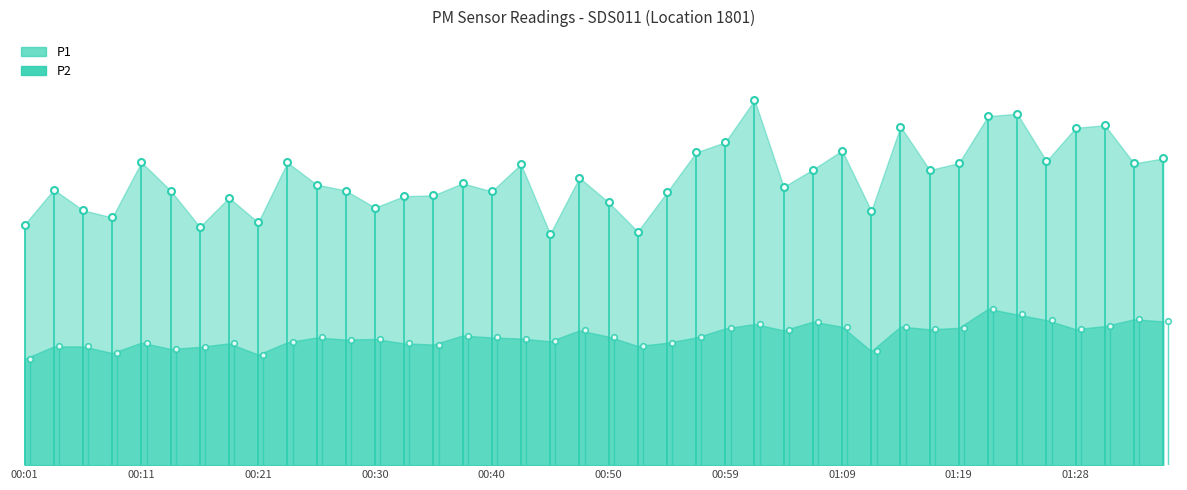

What is the difference between the P1 values at 00:35 and 00:03?

0.9